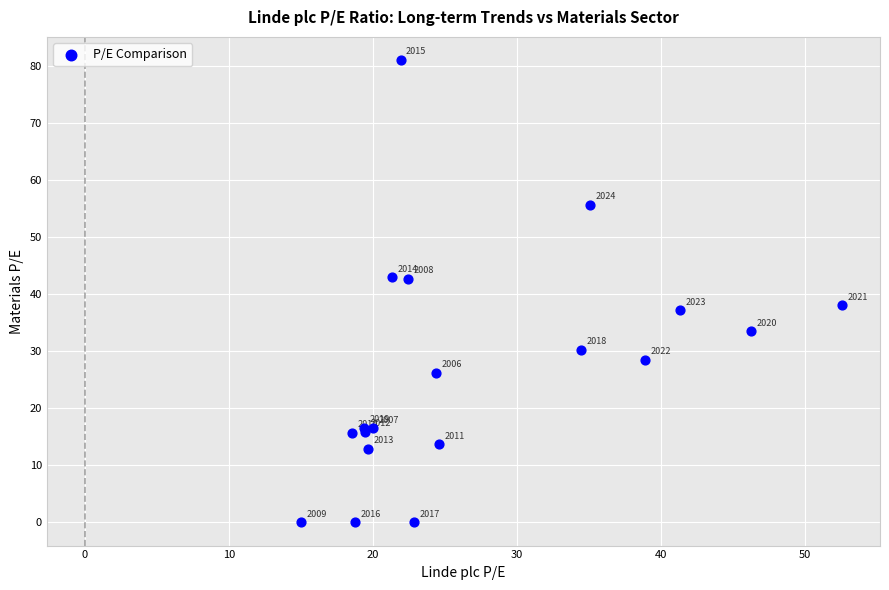

What Y value in the scatter plot is closest to 40?

38.0